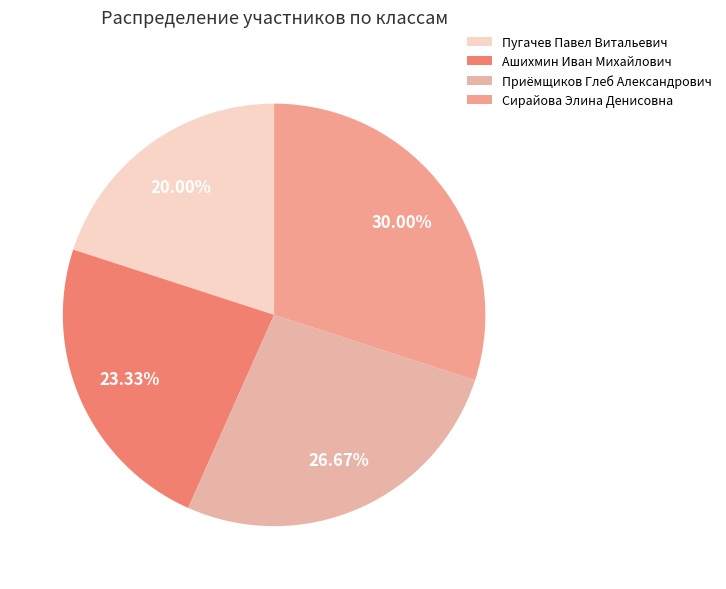

Which slice is the smallest?

Пугачев Павел Витальевич